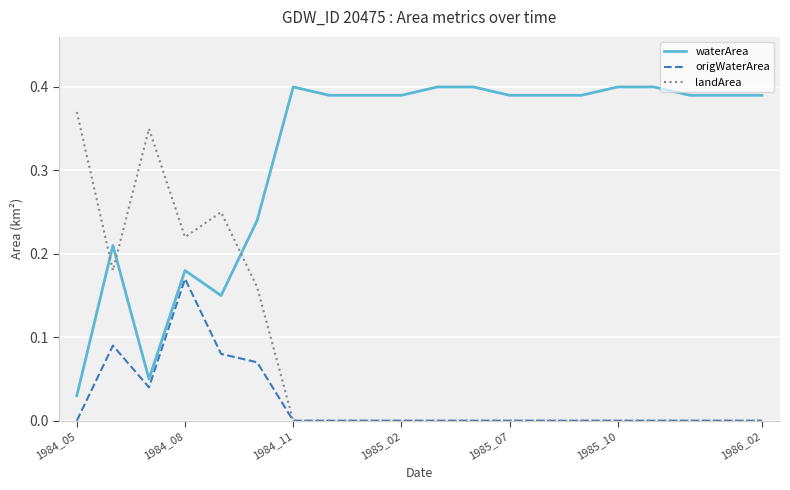

What are all the series names shown in the legend?

waterArea, origWaterArea, landArea